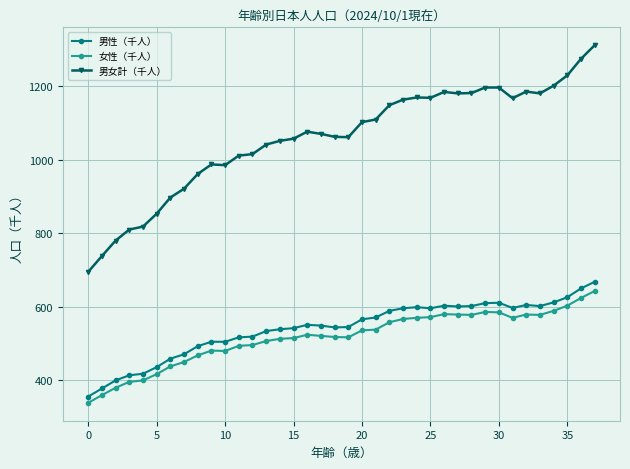

Count the number of data series in this chart.

3